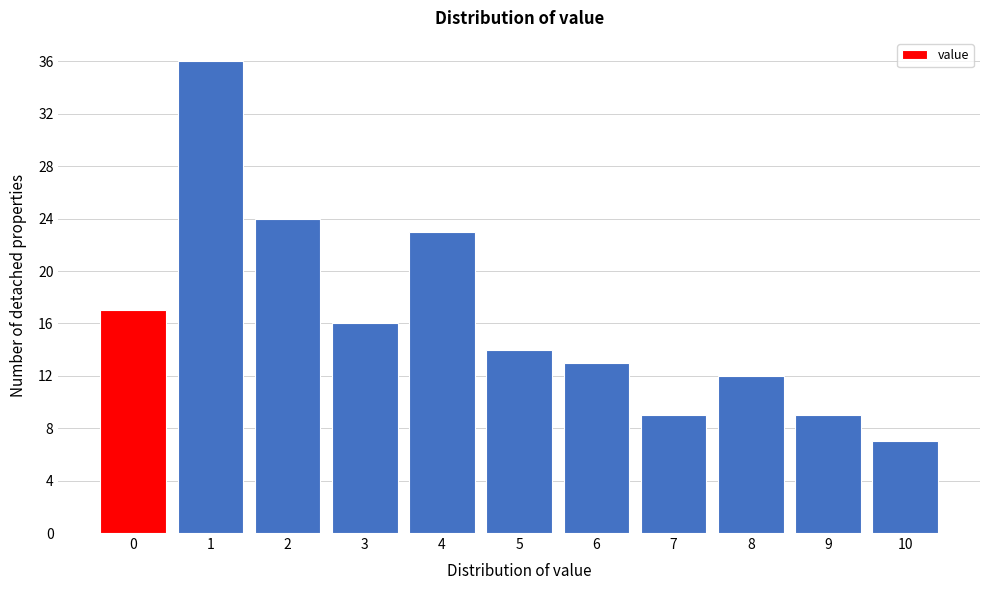

Reading left to right, what are all the values shown in this chart?

0=17	1=36	2=24	3=16	4=23	5=14	6=13	7=9	8=12	9=9	10=7